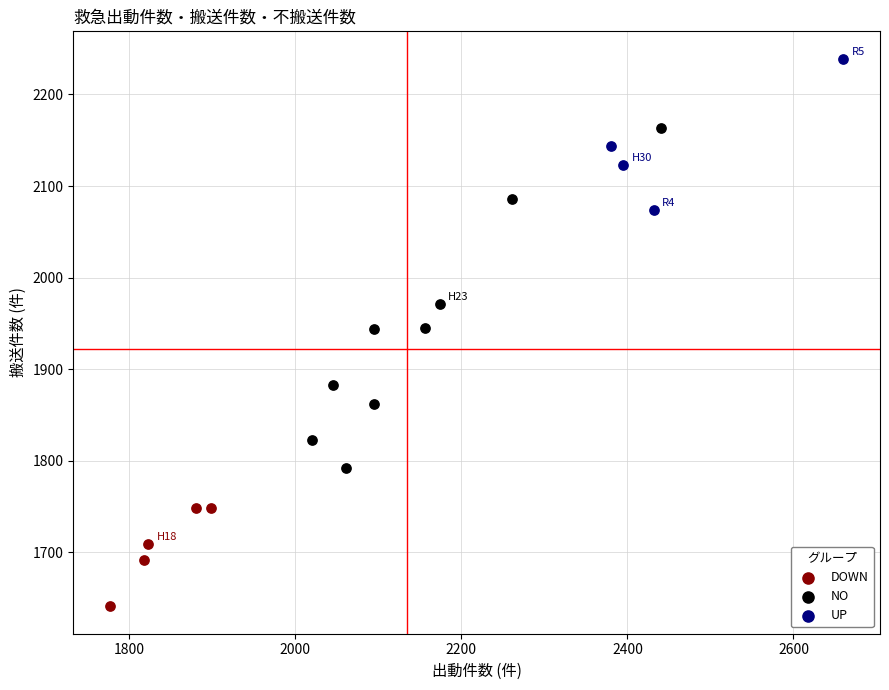

Which series has the largest Y range (max minus min)?

NO